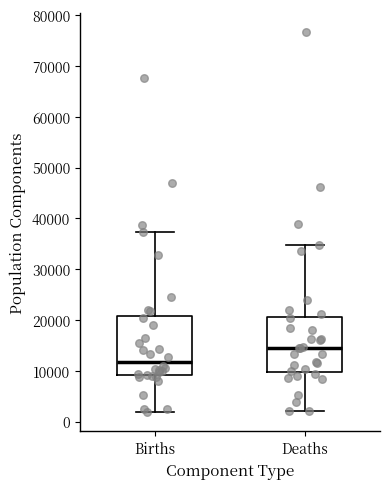

Reading left to right, read every box against the y-axis: the position of its median line, the range the box covers, and the ends of its whiskers. The values are not printed on the chart, so give them approximately, as read against the axis.

Births: median 12000, box 9000 to 21000, whiskers 2000 to 37000
Deaths: median 15000, box 10000 to 21000, whiskers 2000 to 35000